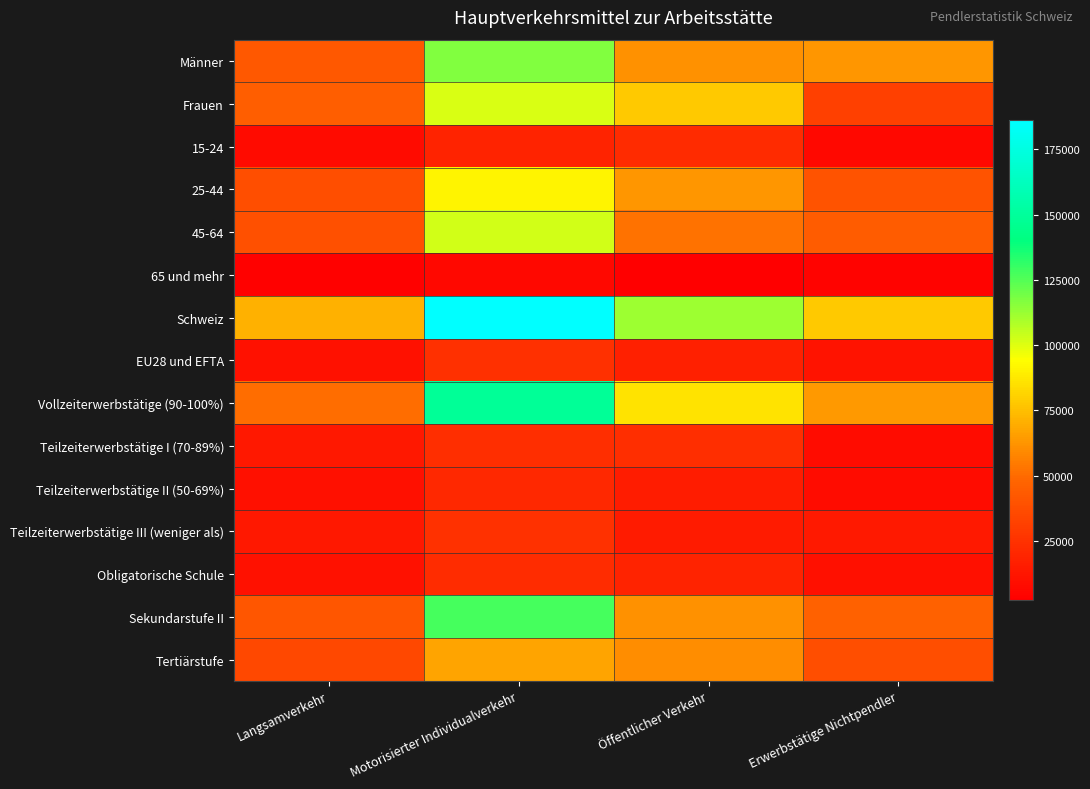

Reading left to right, extract all data points from this chart.

Männer: Langsamverkehr=42347.6	Motorisierter Individualverkehr=116748.7	Öffentlicher Verkehr=61797.2	Erwerbstätige Nichtpendler=63149.6
Frauen: Langsamverkehr=44842.6	Motorisierter Individualverkehr=101208.7	Öffentlicher Verkehr=78028.5	Erwerbstätige Nichtpendler=31239.2
15-24: Langsamverkehr=7542.3	Motorisierter Individualverkehr=18774.7	Öffentlicher Verkehr=22368.3	Erwerbstätige Nichtpendler=6220.4
25-44: Langsamverkehr=37906.7	Motorisierter Individualverkehr=91070.5	Öffentlicher Verkehr=62862.7	Erwerbstätige Nichtpendler=40141.4
45-64: Langsamverkehr=38468.7	Motorisierter Individualverkehr=102200.4	Öffentlicher Verkehr=52298.2	Erwerbstätige Nichtpendler=44076.9
65 und mehr: Langsamverkehr=3272.4	Motorisierter Individualverkehr=5911.8	Öffentlicher Verkehr=2296.6	Erwerbstätige Nichtpendler=3950.1
Schweiz: Langsamverkehr=71056.4	Motorisierter Individualverkehr=186107.5	Öffentlicher Verkehr=111943.6	Erwerbstätige Nichtpendler=78118.1
EU28 und EFTA: Langsamverkehr=10889.4	Motorisierter Individualverkehr=23894.5	Öffentlicher Verkehr=16745.8	Erwerbstätige Nichtpendler=11118.9
Vollzeiterwerbstätige (90-100%): Langsamverkehr=50650.9	Motorisierter Individualverkehr=148726.6	Öffentlicher Verkehr=85638.4	Erwerbstätige Nichtpendler=63774.4
Teilzeiterwerbstätige I (70-89%): Langsamverkehr=13250.3	Motorisierter Individualverkehr=23419.4	Öffentlicher Verkehr=23264.9	Erwerbstätige Nichtpendler=8475.7
Teilzeiterwerbstätige II (50-69%): Langsamverkehr=10094.8	Motorisierter Individualverkehr=20611.7	Öffentlicher Verkehr=15815.7	Erwerbstätige Nichtpendler=8211.1
Teilzeiterwerbstätige III (weniger als): Langsamverkehr=13194.0	Motorisierter Individualverkehr=25199.7	Öffentlicher Verkehr=15106.7	Erwerbstätige Nichtpendler=13927.5
Obligatorische Schule: Langsamverkehr=10457.3	Motorisierter Individualverkehr=23117.8	Öffentlicher Verkehr=18603.5	Erwerbstätige Nichtpendler=10123.5
Sekundarstufe II: Langsamverkehr=41708.9	Motorisierter Individualverkehr=127236.7	Öffentlicher Verkehr=61178.2	Erwerbstätige Nichtpendler=46555.6
Tertiärstufe: Langsamverkehr=35023.9	Motorisierter Individualverkehr=67602.8	Öffentlicher Verkehr=60044.1	Erwerbstätige Nichtpendler=37709.7